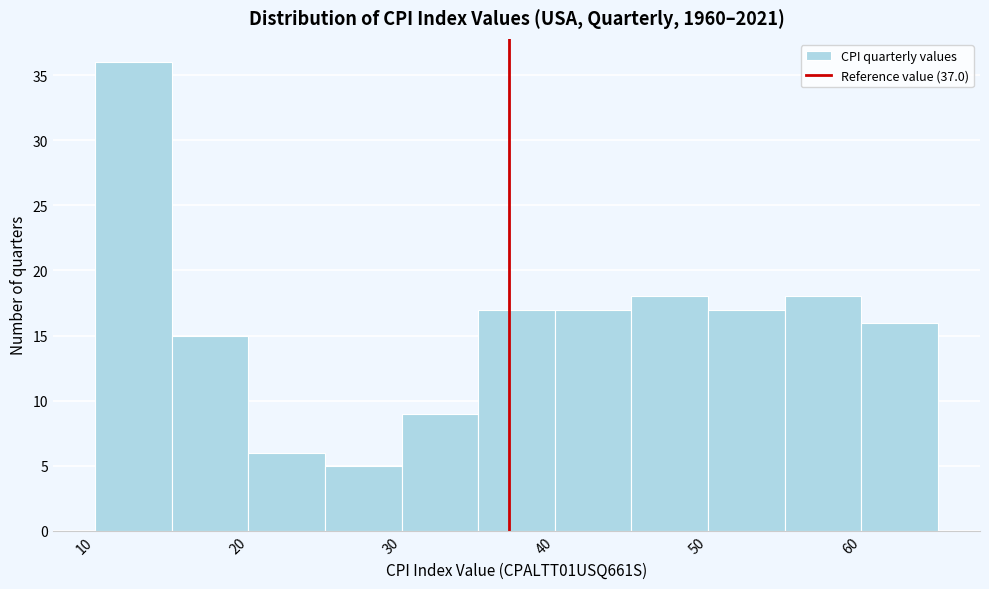

What is the height of the bar covering 35 to 40 on the x-axis? The values are not printed on the chart, so give them approximately, as read against the axis.

17